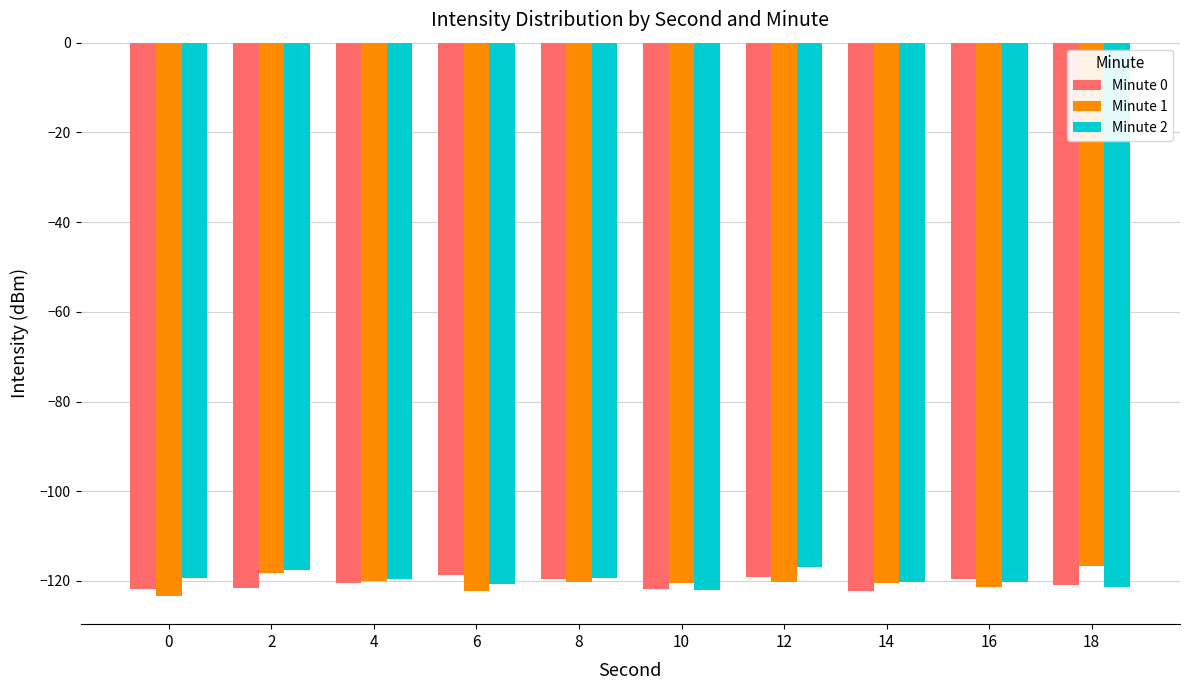

The value of Minute 1 at 10 is -83.1. True or false?

False